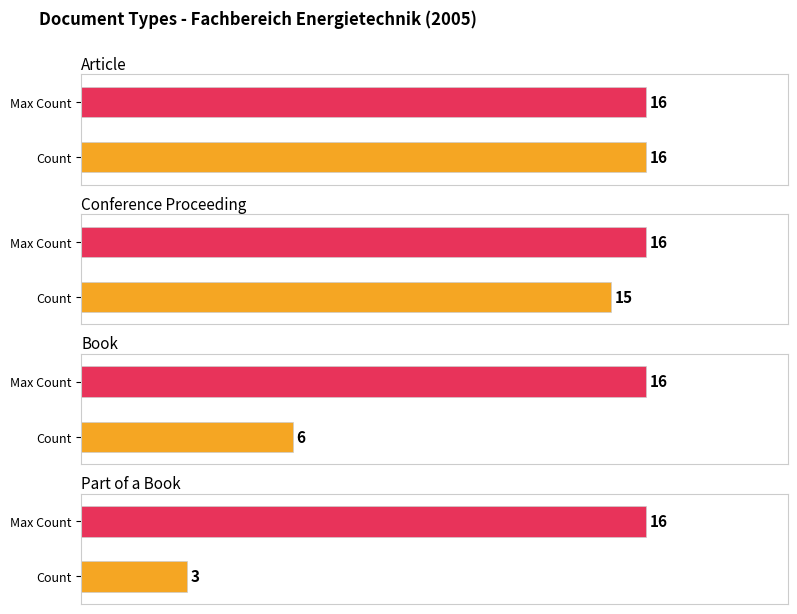

The chart shows a value of 15 at Conference Proceeding. True or false?

True